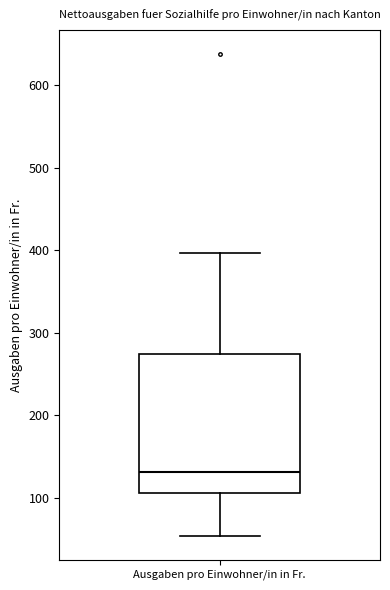

Transcribe this box plot: give where the median line is, the range the box spans, and where the two whiskers end, as read against the y-axis. The values are not printed on the chart, so give them approximately, as read against the axis.

median 130, box 110 to 270, whiskers 50 to 400